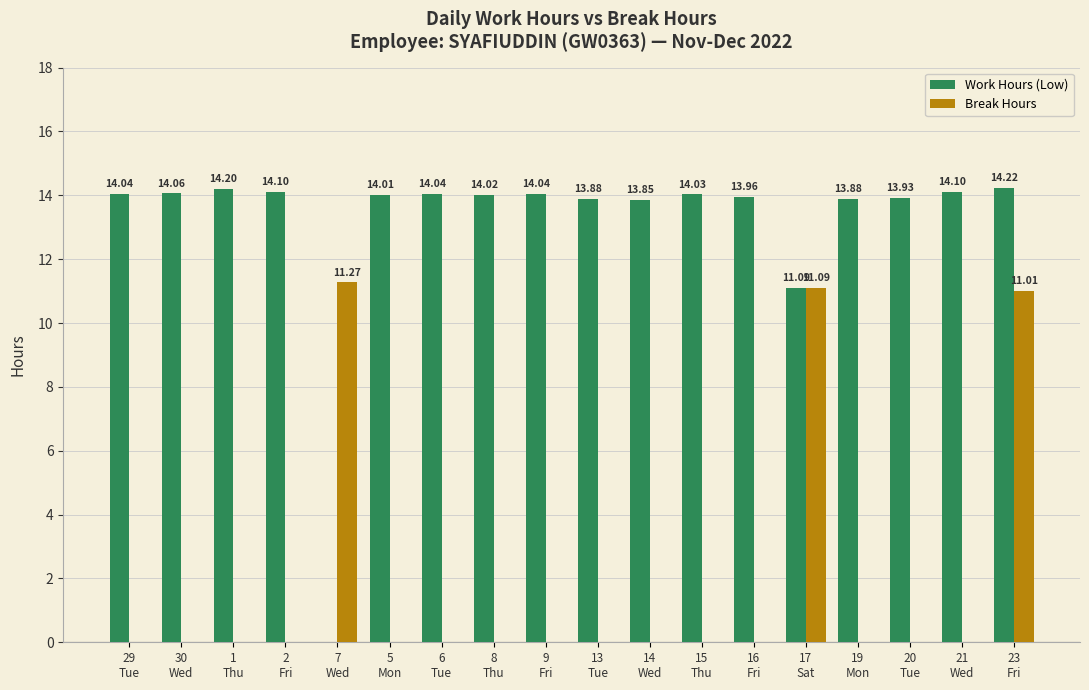

Which series has the largest total across all categories?

Work Hours (Low)